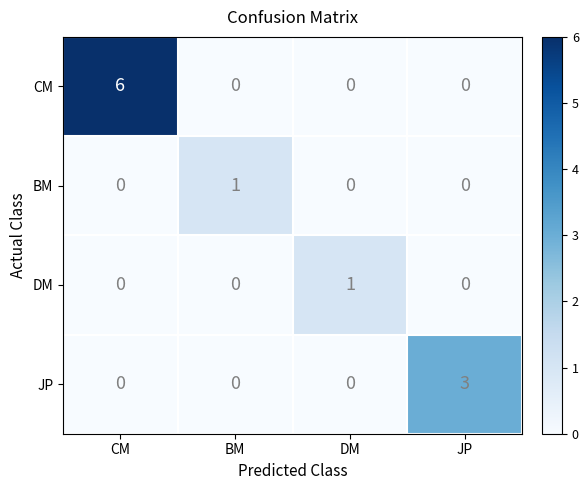

At which category is the sum across all series the highest?

CM